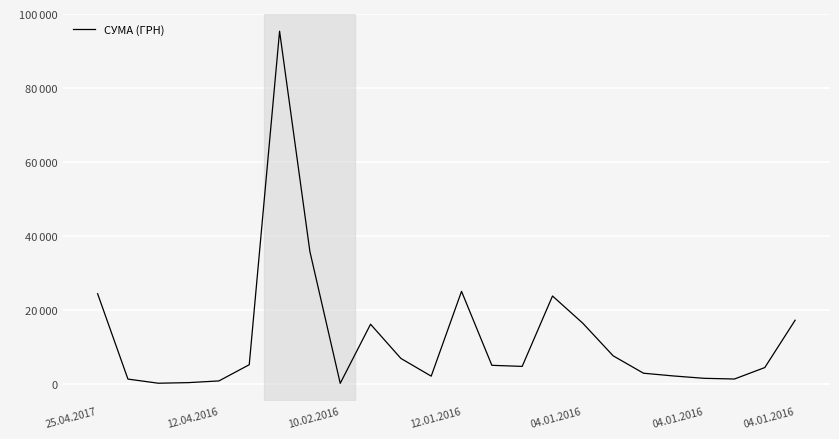

True or false: there are more than 0 points higher than both neighbors.

True